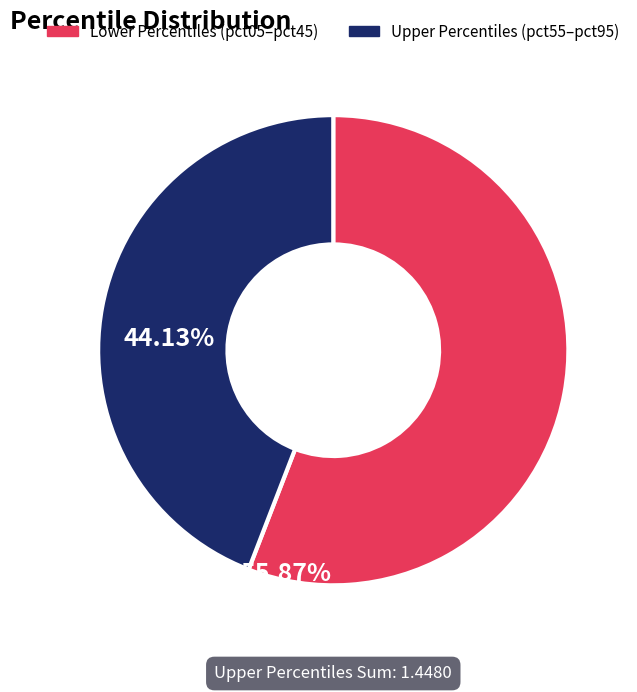

Count the number of slices in the pie.

2